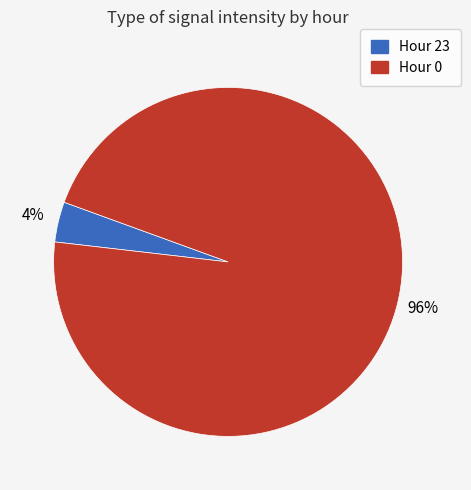

Does any single category account for the majority?

Yes